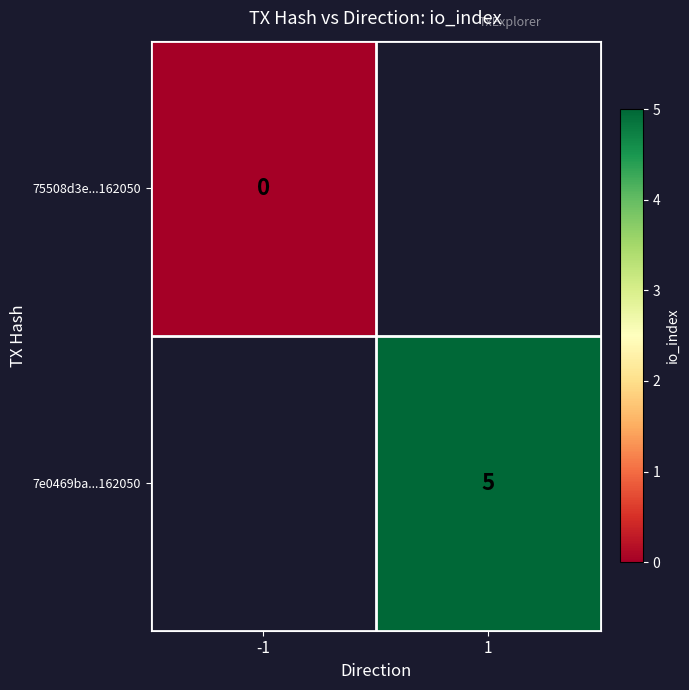

List the series in order of their peak value, lowest first.

75508d3e...162050, 7e0469ba...162050